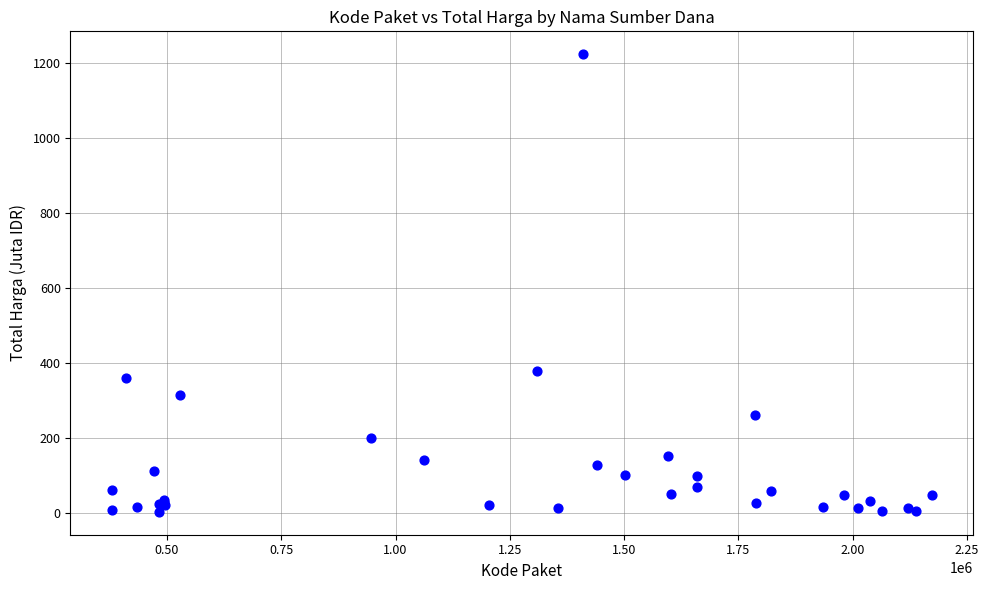

What Y value in the scatter plot is closest to 613?

379.1